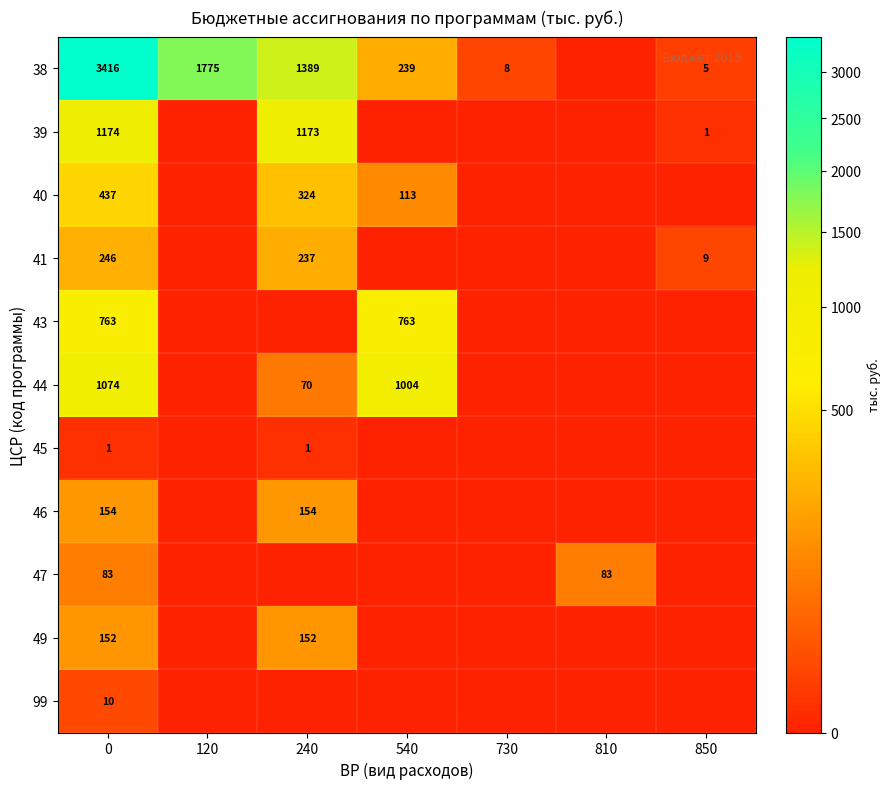

Is the value of 41 at 850 greater than the value of 45 at 0?

Yes